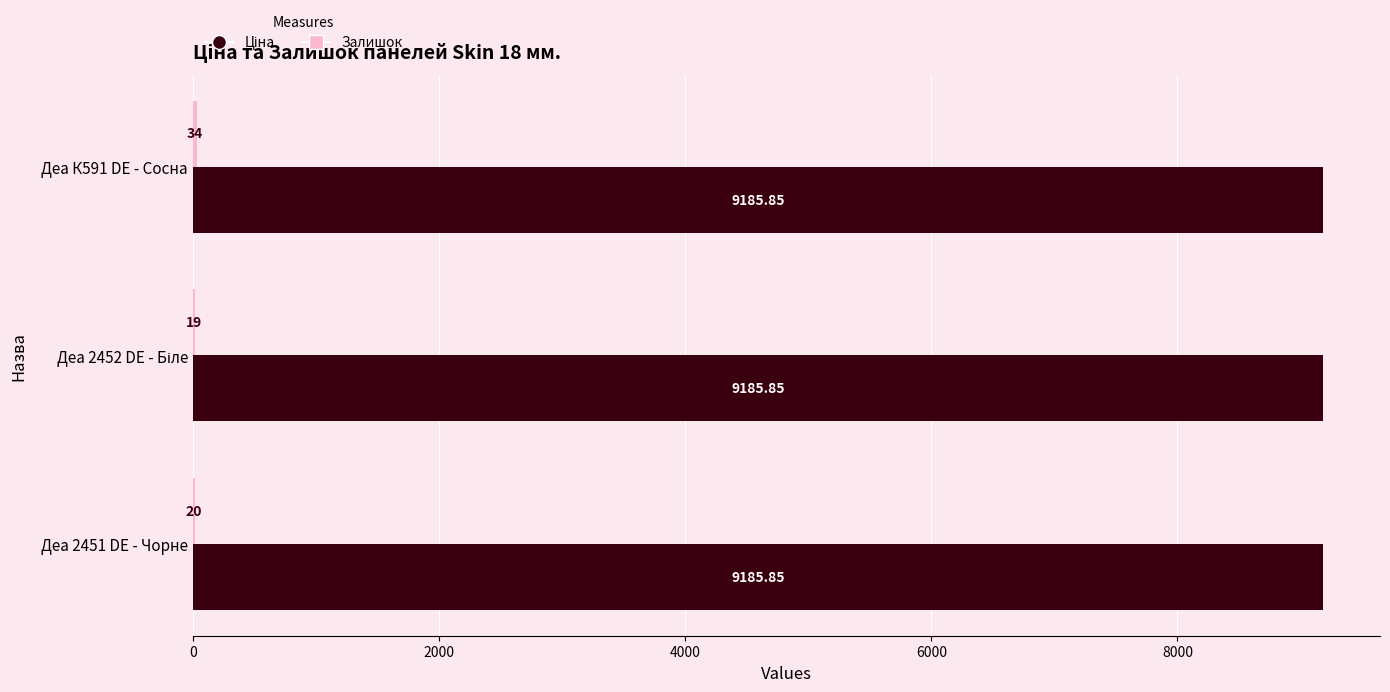

How many distinct data groups are displayed?

2